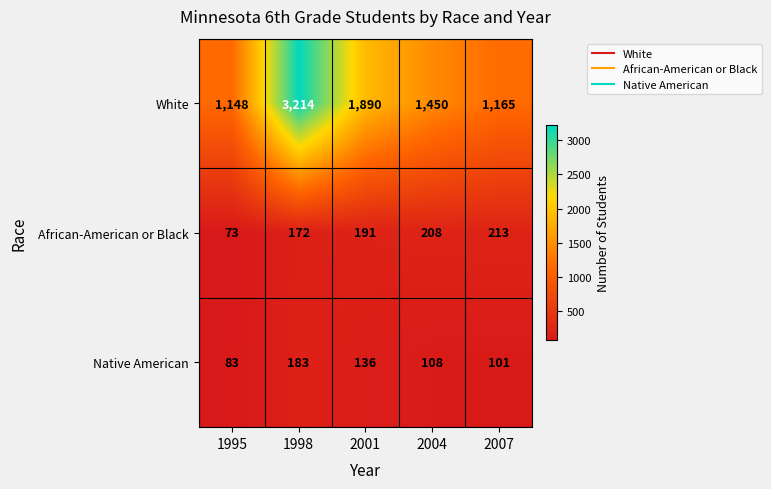

Which series changed the most between 2001 and 2004?

White